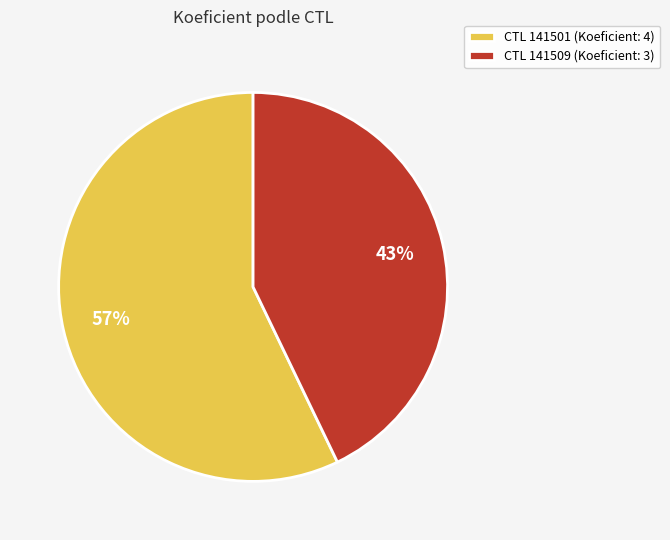

Combined, do CTL 141509 (Koeficient: 3) and CTL 141501 (Koeficient: 4) account for over 50%?

Yes